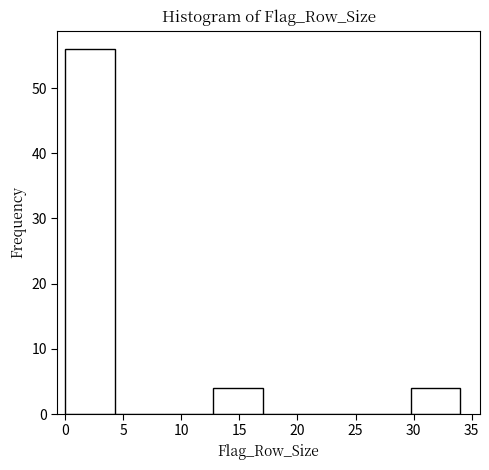

Reading left to right, transcribe this chart: for each bar, give the range it covers on the x-axis and its height. Neither the bar edges nor the heights are printed on the chart, so give them approximately, as read against the axes.

0.00 to 4.25: 56
4.25 to 8.50: 0
8.50 to 12.75: 0
12.75 to 17.00: 4
17.00 to 21.25: 0
21.25 to 25.50: 0
25.50 to 29.75: 0
29.75 to 34.00: 4